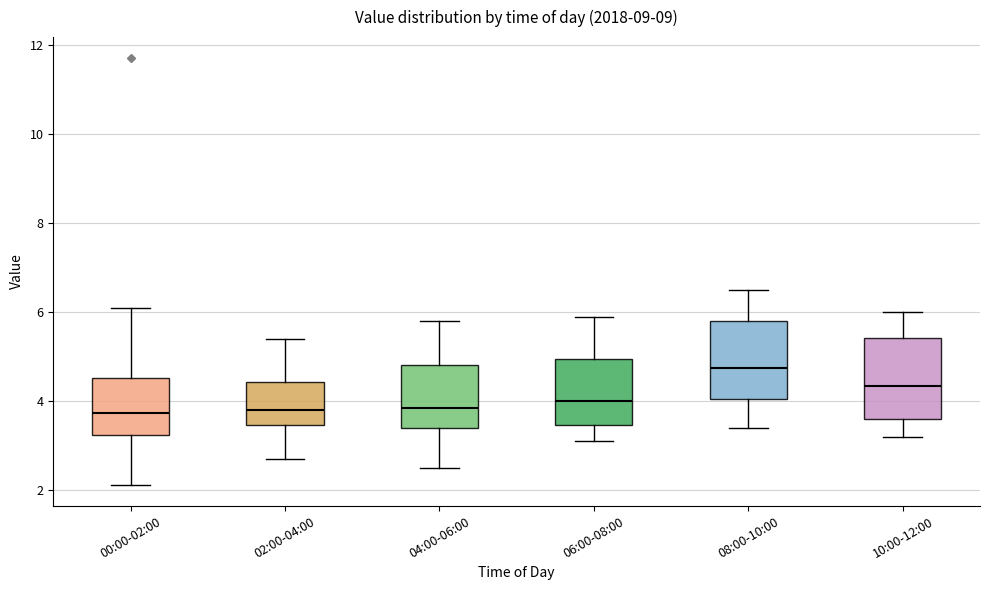

Reading left to right, transcribe this box plot: for each box, give where its median line is, the range the box spans, and where its two whiskers end, as read against the y-axis. The values are not printed on the chart, so give them approximately, as read against the axis.

00:00-02:00: median 3.8, box 3.2 to 4.6, whiskers 2.2 to 6.2
02:00-04:00: median 3.8, box 3.4 to 4.4, whiskers 2.8 to 5.4
04:00-06:00: median 3.8, box 3.4 to 4.8, whiskers 2.6 to 5.8
06:00-08:00: median 4.0, box 3.4 to 5.0, whiskers 3.2 to 6.0
08:00-10:00: median 4.8, box 4.0 to 5.8, whiskers 3.4 to 6.6
10:00-12:00: median 4.4, box 3.6 to 5.4, whiskers 3.2 to 6.0